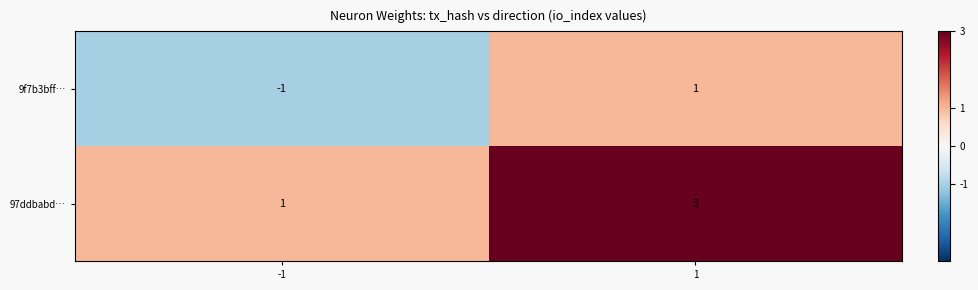

Rank the series at -1 from highest to lowest value.

97ddbabd…, 9f7b3bff…